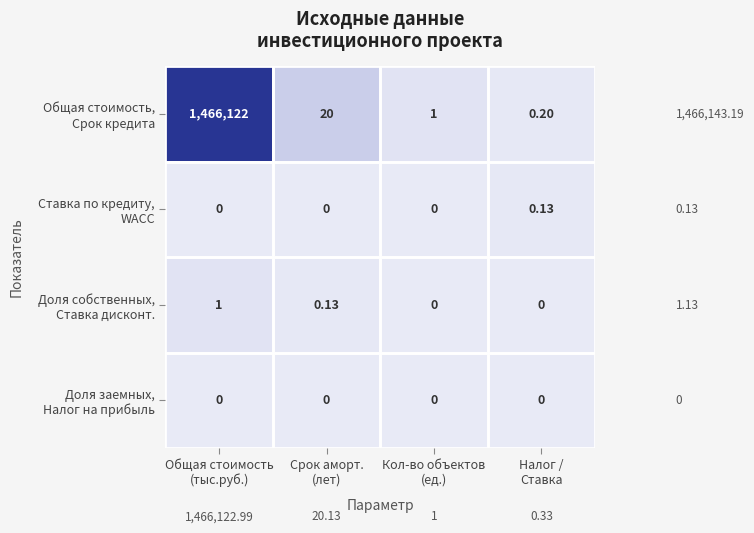

Rank the series at Общая стоимость (тыс.руб.) from lowest to highest value.

Ставка по кредиту, WACC, Доля заемных, Налог на прибыль, Доля собственных, Ставка дисконт., Общая стоимость, Срок кредита